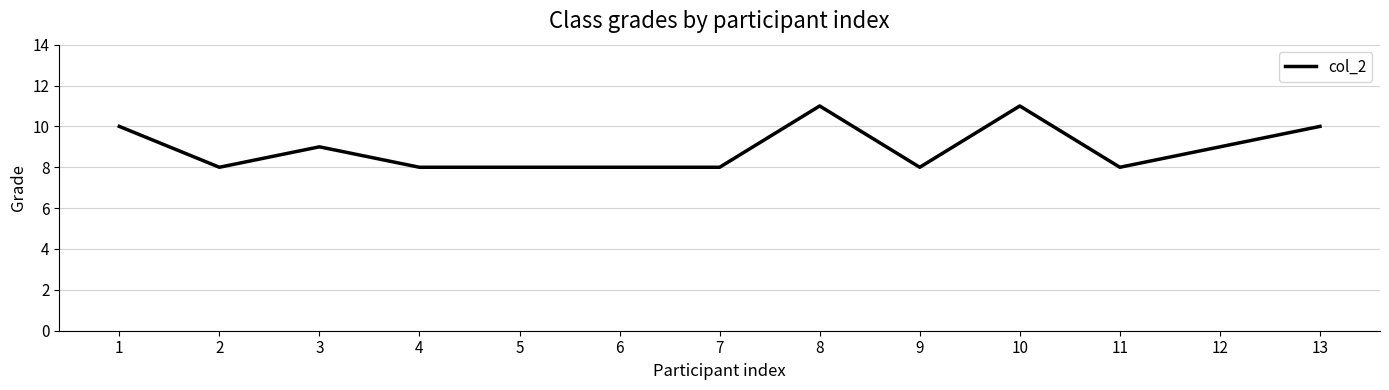

The chart shows a value of 8 at 4. True or false?

True